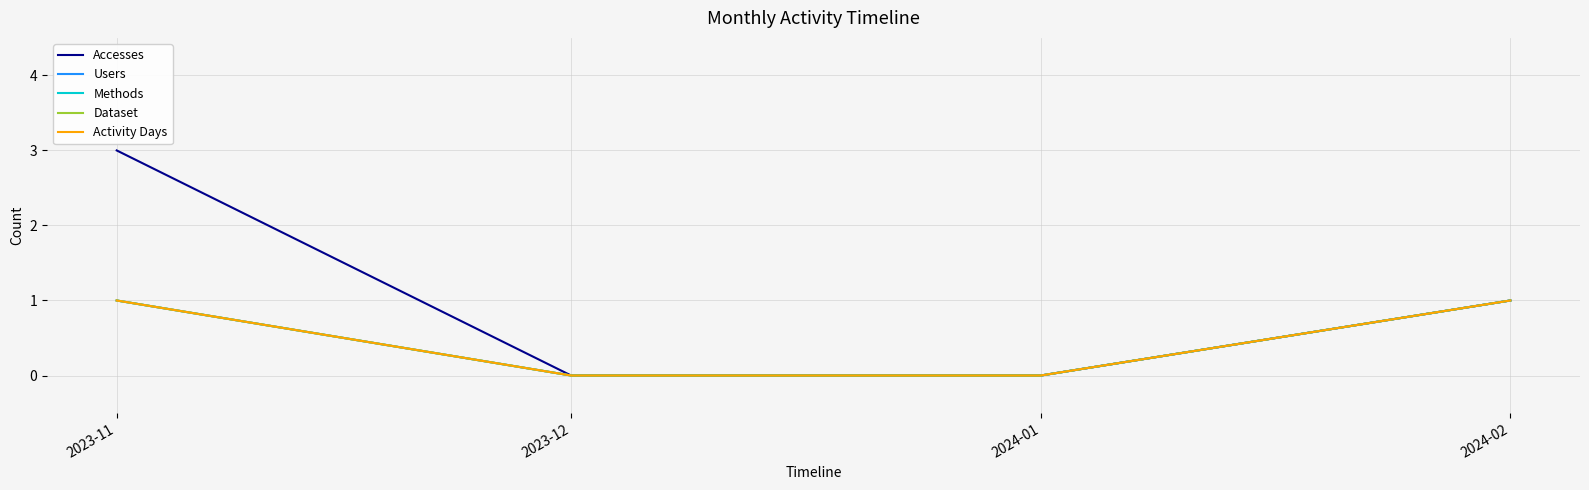

Does the chart display data point markers on the line(s)?

No